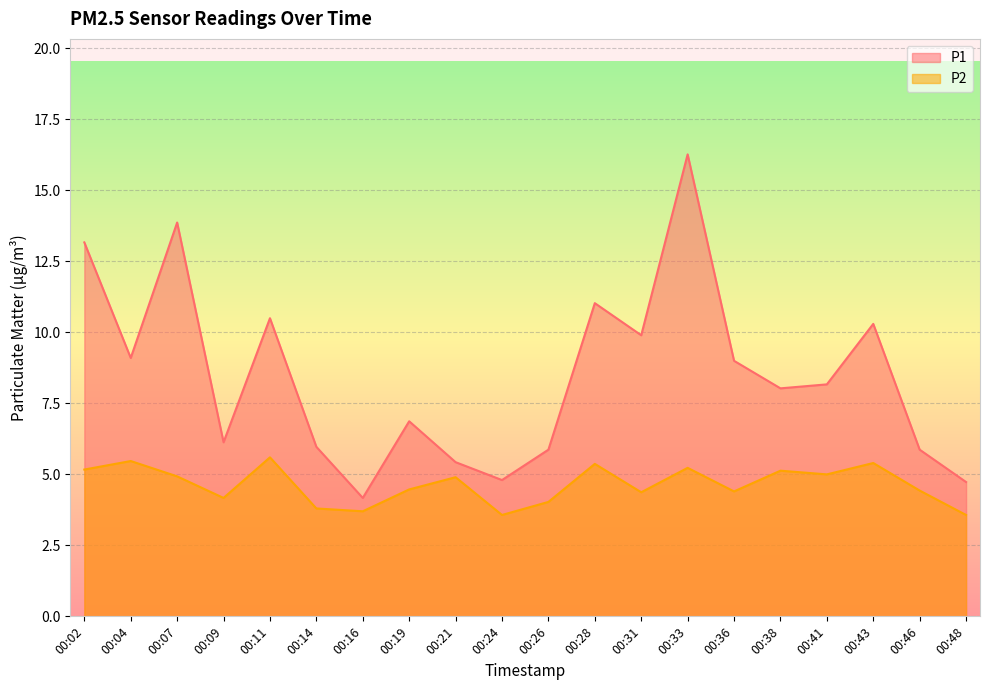

Which label corresponds to the largest value in the chart?

00:33